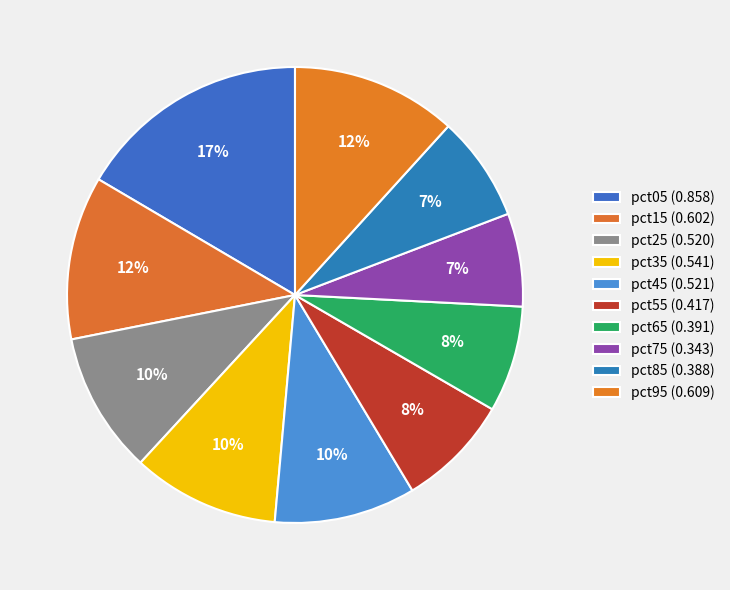

How many segments does this pie chart have?

10